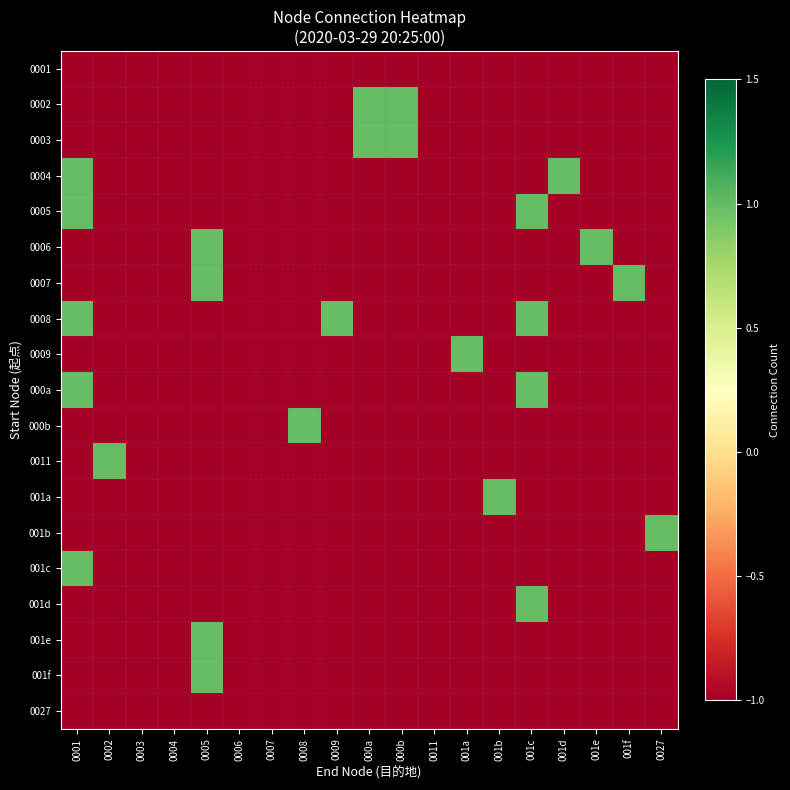

What is the spread (max minus min) of values at 001a?

2